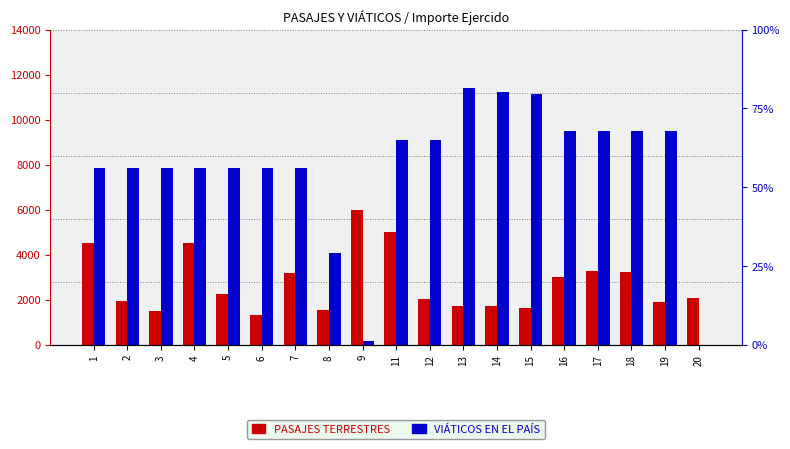

What is the difference between the highest and lowest values at 6?

6540.0